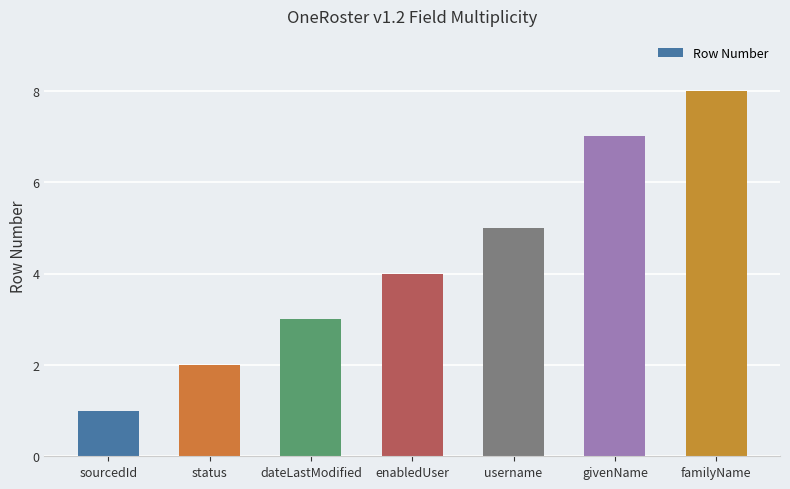

At which label is the value closest to 4?

enabledUser